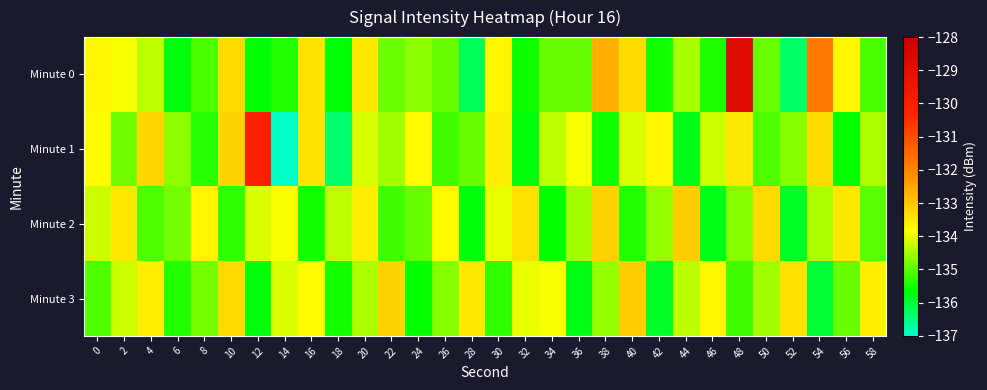

What is the total value across all series at 32?

-538.6